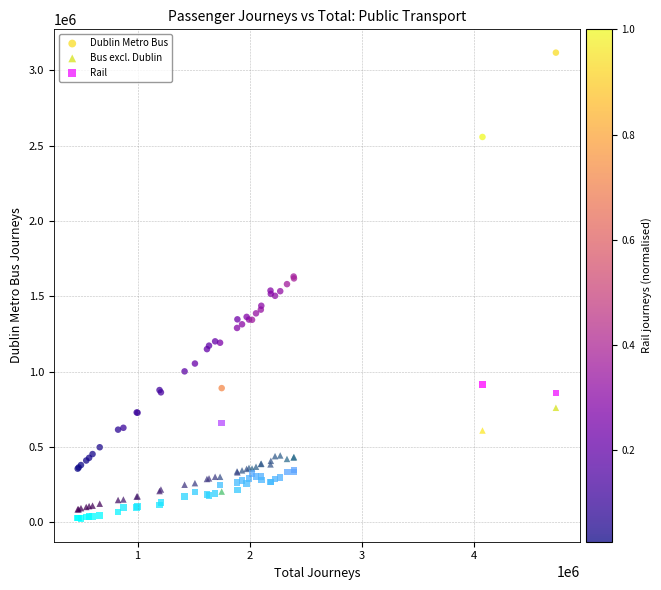

What is the X range (max minus min) for the scatter plot?

4268166